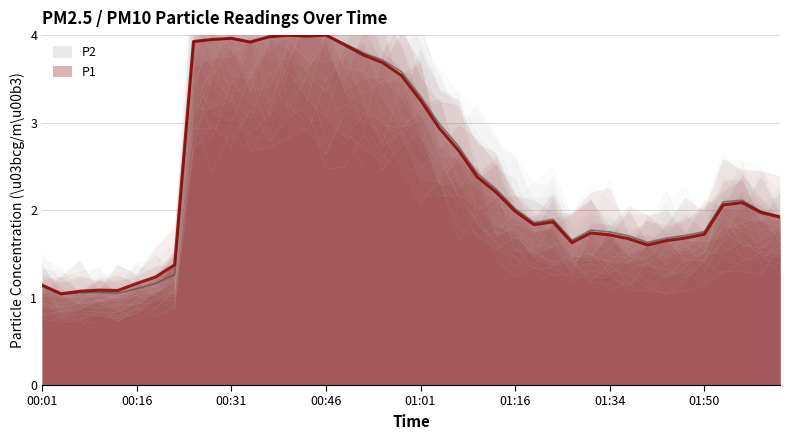

Reading right to left, transcribe all the data shown in this chart.

P1: 02:02=1.9	01:59=2.0	01:56=2.1	01:53=2.1	01:50=1.7	01:46=1.7	01:43=1.7	01:40=1.6	01:37=1.7	01:34=1.7	01:31=1.7	01:29=1.6	01:25=1.9	01:19=1.8	01:16=2.0	01:13=2.2	01:10=2.4	01:07=2.7	01:04=2.9	01:01=3.3	00:58=3.5	00:55=3.7	00:52=3.8	00:49=3.9	00:46=4.0	00:43=4.0	00:40=4.0	00:37=4.0	00:34=3.9	00:31=4.0	00:28=4.0	00:25=3.9	00:22=1.4	00:19=1.2	00:16=1.2	00:13=1.1	00:10=1.1	00:07=1.1	00:04=1.0	00:01=1.1
P2: 02:02=1.9	01:59=2.0	01:56=2.1	01:53=2.1	01:50=1.8	01:46=1.7	01:43=1.7	01:40=1.6	01:37=1.7	01:34=1.8	01:31=1.8	01:29=1.7	01:25=1.9	01:19=1.9	01:16=2.0	01:13=2.2	01:10=2.4	01:07=2.7	01:04=3.0	01:01=3.3	00:58=3.6	00:55=3.7	00:52=3.8	00:49=3.9	00:46=4.0	00:43=4.0	00:40=4.0	00:37=4.0	00:34=3.9	00:31=4.0	00:28=3.9	00:25=3.9	00:22=1.3	00:19=1.2	00:16=1.1	00:13=1.0	00:10=1.1	00:07=1.1	00:04=1.0	00:01=1.1